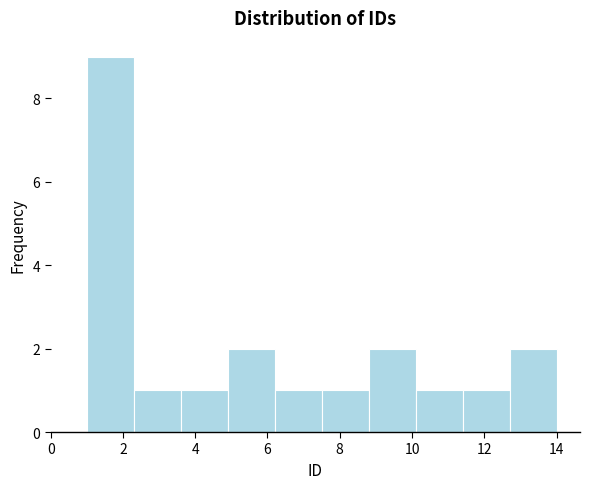

Over which range of the x-axis is the bar tallest?

1.0 to 2.3